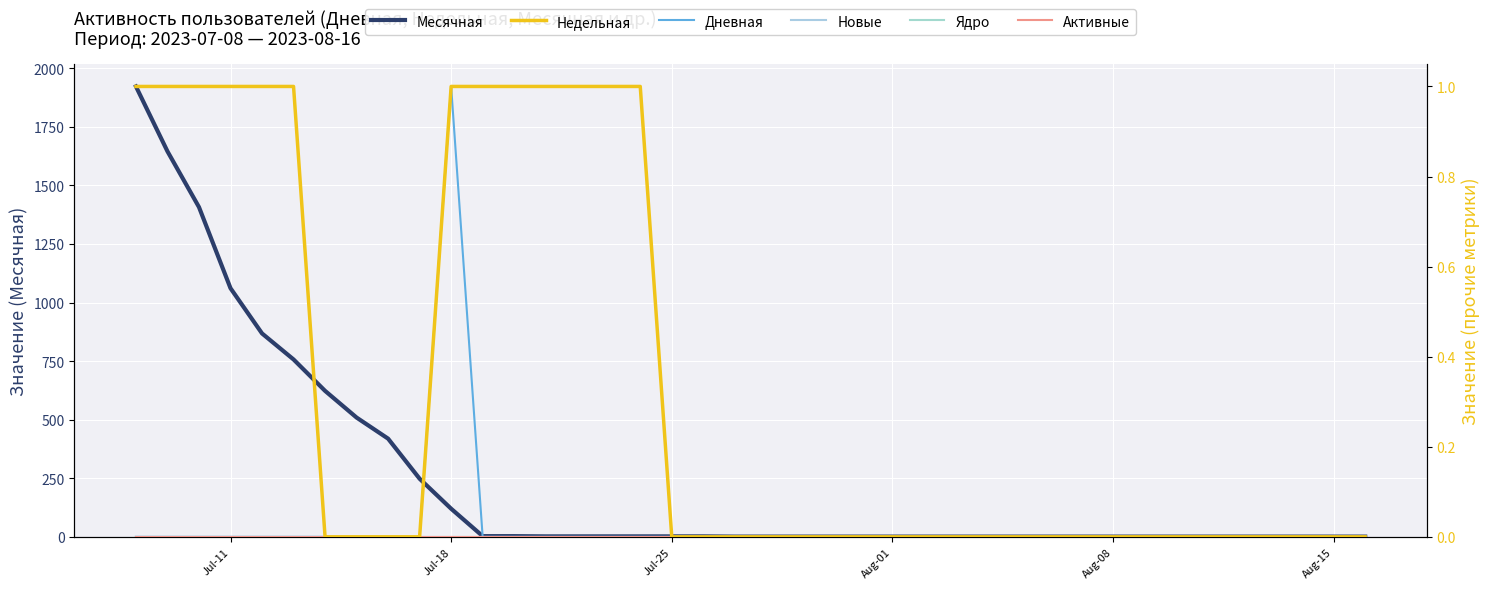

True or false: Новые and Недельная intersect in this chart.

False